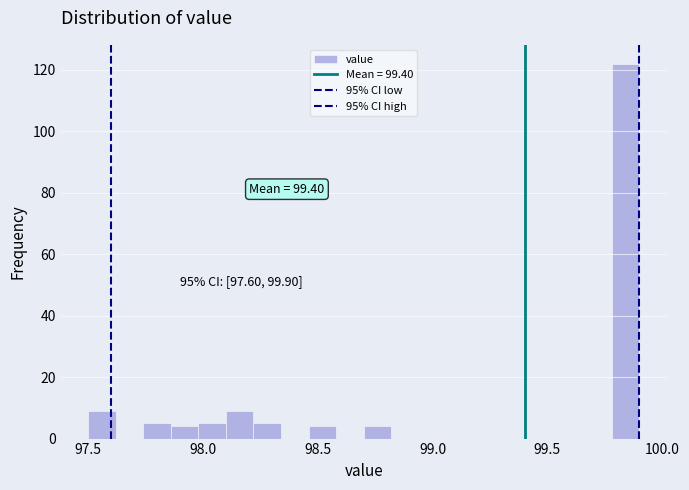

Read against the x-axis, roughly where is the centre of the tallest bar?

99.85